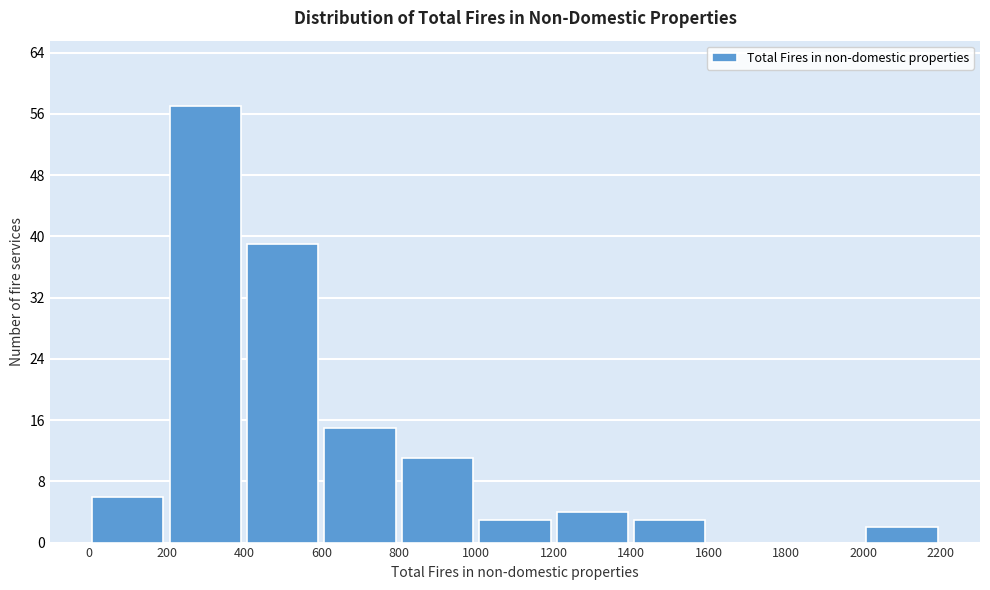

Reading left to right, transcribe this chart: for each bar, give the range it covers on the x-axis and its height. The values are not printed on the chart, so give them approximately, as read against the axis.

0 to 200: 6
200 to 400: 57
400 to 600: 39
600 to 800: 15
800 to 1000: 11
1000 to 1200: 3
1200 to 1400: 4
1400 to 1600: 3
1600 to 1800: 0
1800 to 2000: 0
2000 to 2200: 2